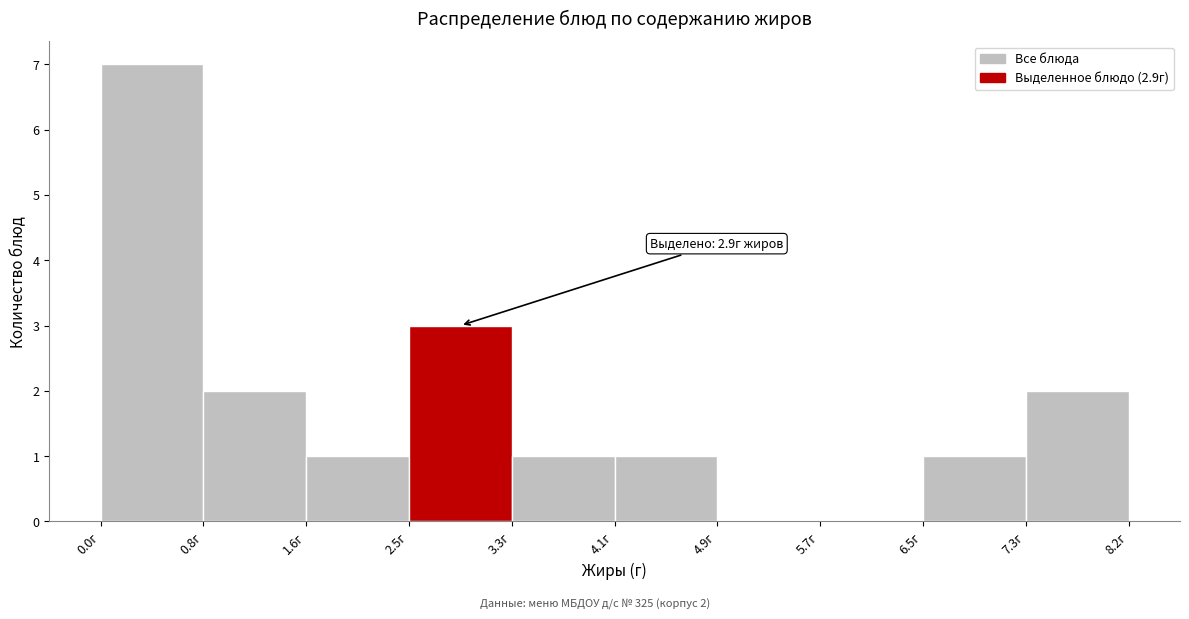

Over which range of the x-axis is the bar tallest?

0.0 to 0.8